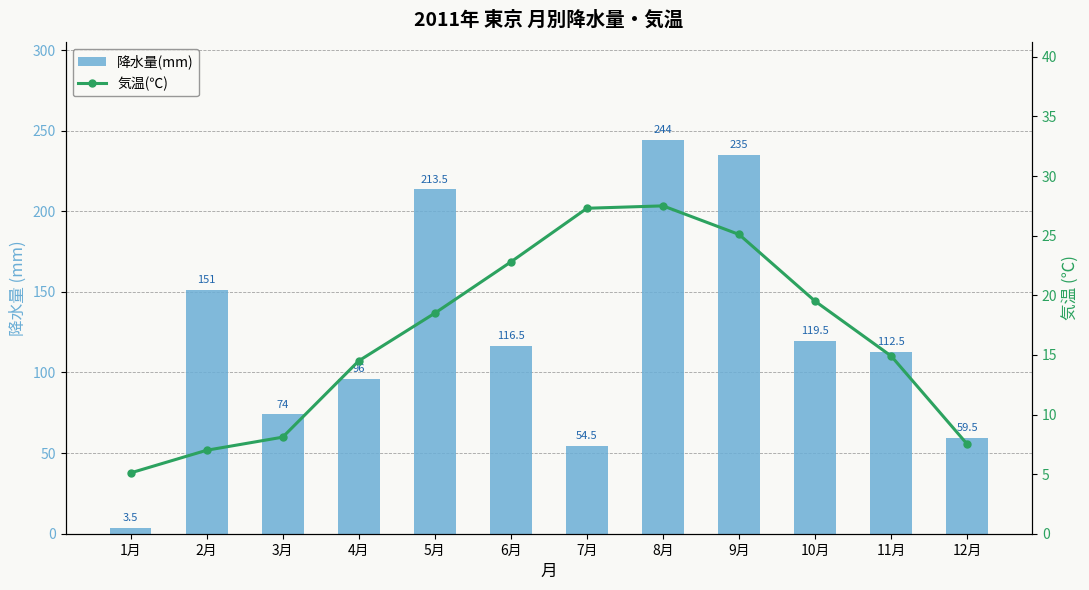

True or false: 気温(℃) has a value of 12.8 at 12月.

False